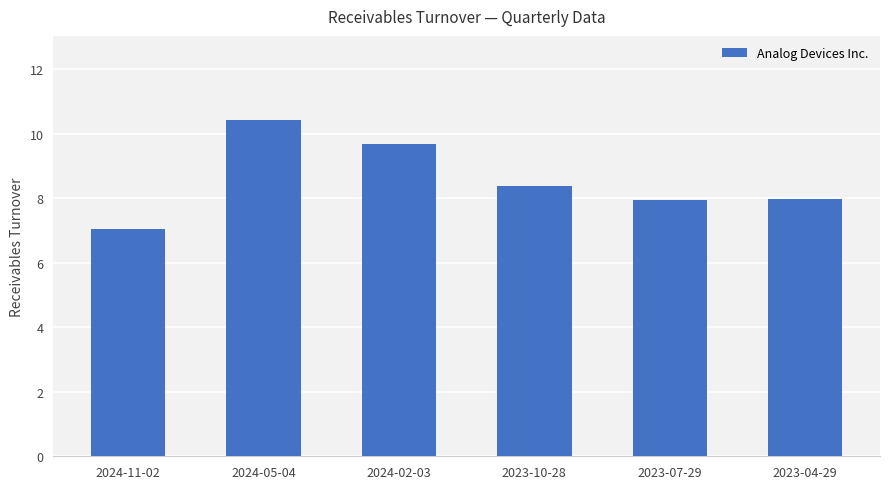

Which has a higher value, 2024-11-02 or 2024-05-04?

2024-05-04